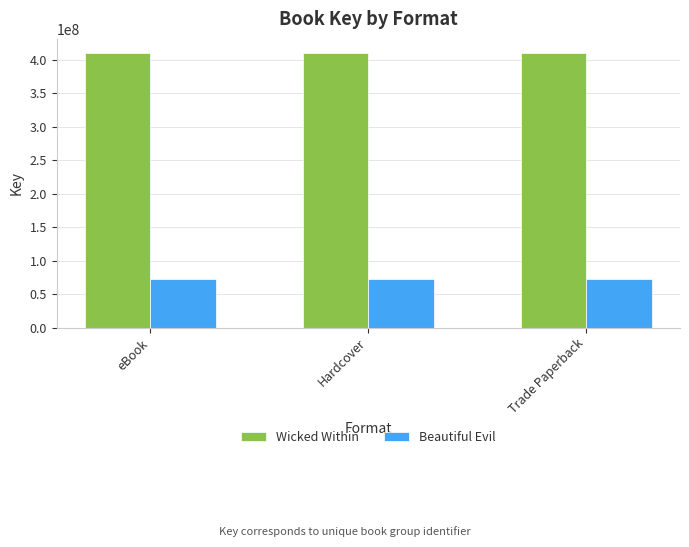

Reading left to right, list all the values displayed in this chart.

Wicked Within: 410934724	410934724	410934724
Beautiful Evil: 71867081	71867081	71867081